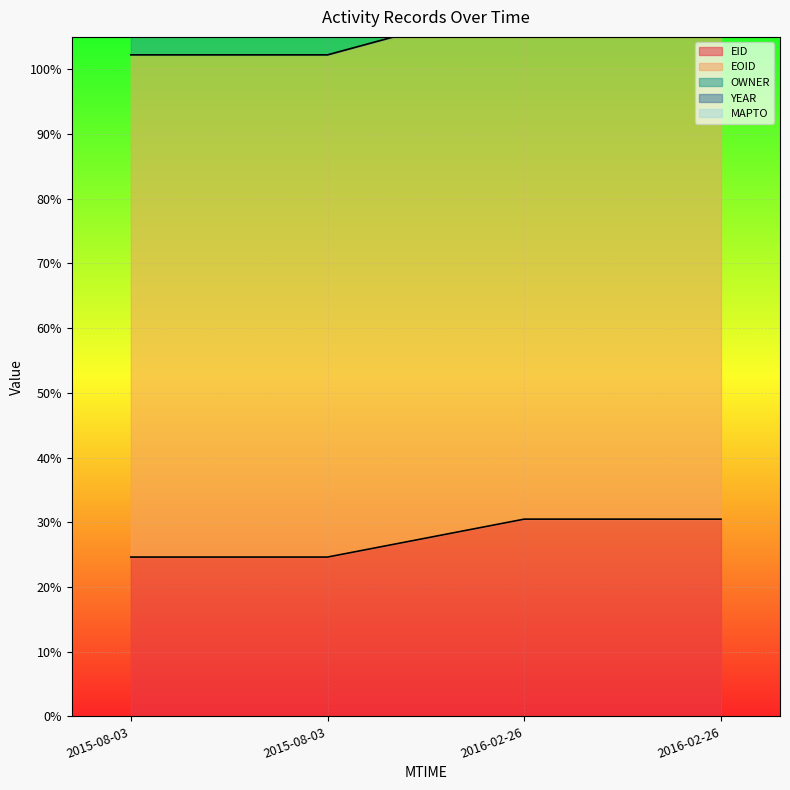

Read the EID value at 2015-08-03.

0.2